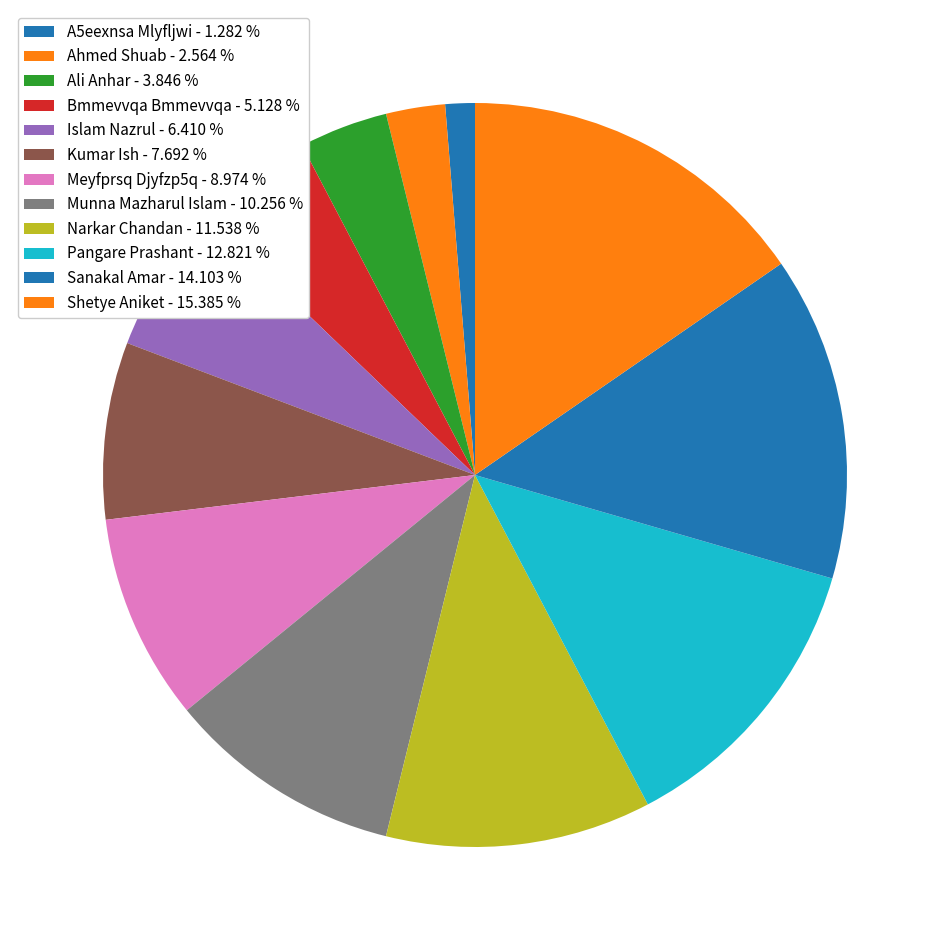

How many segments does this pie chart have?

12